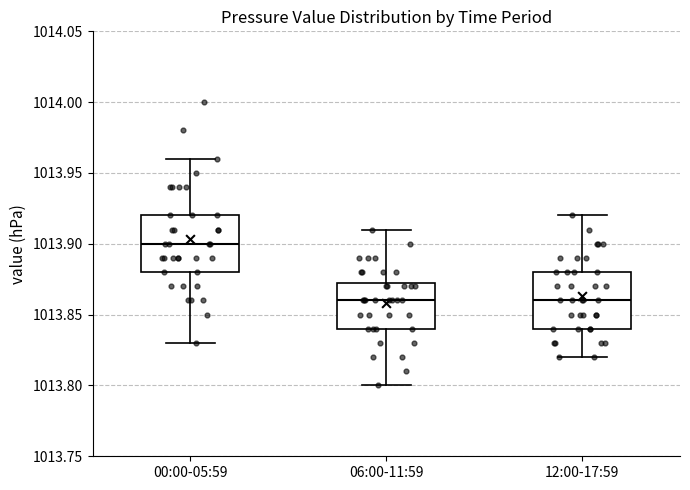

Which box's median line is the highest?

00:00-05:59